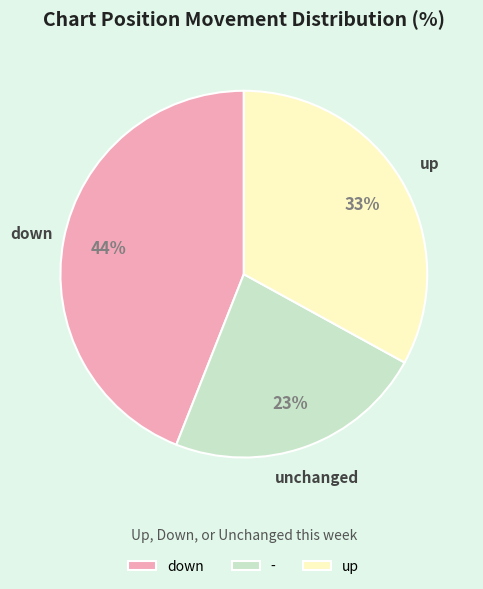

What is the largest slice in the pie chart?

down